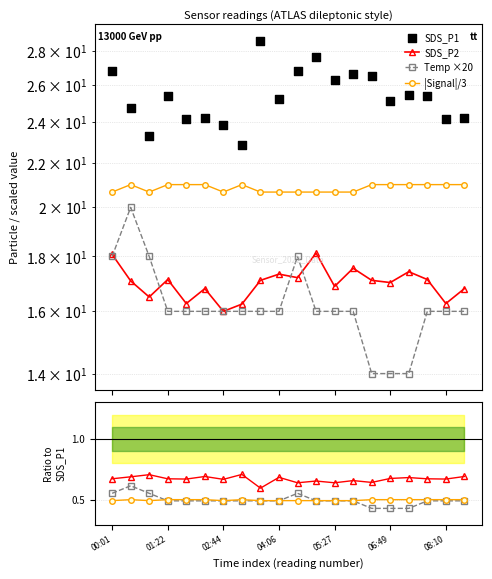

What are all the series names shown in the legend?

SDS_P1, SDS_P2, Temp, Signal